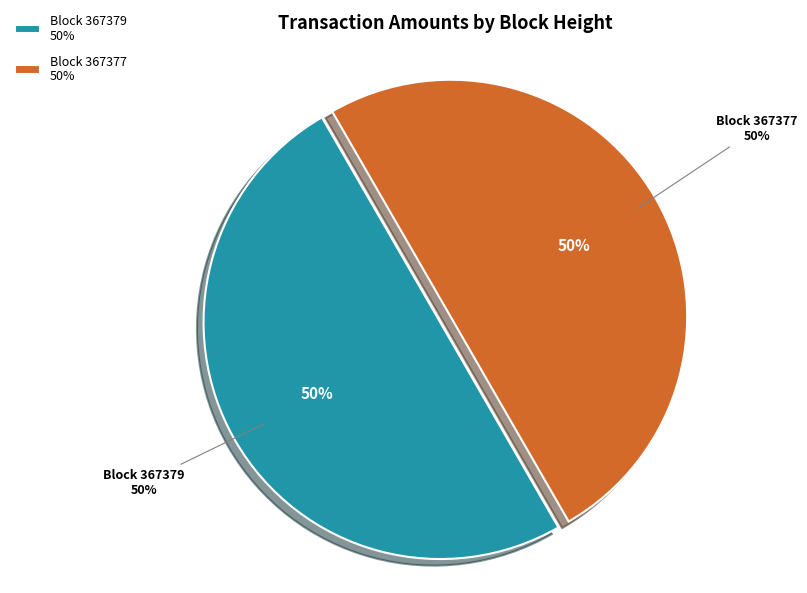

What percentage is the 367379 slice, to the nearest percent?

50%